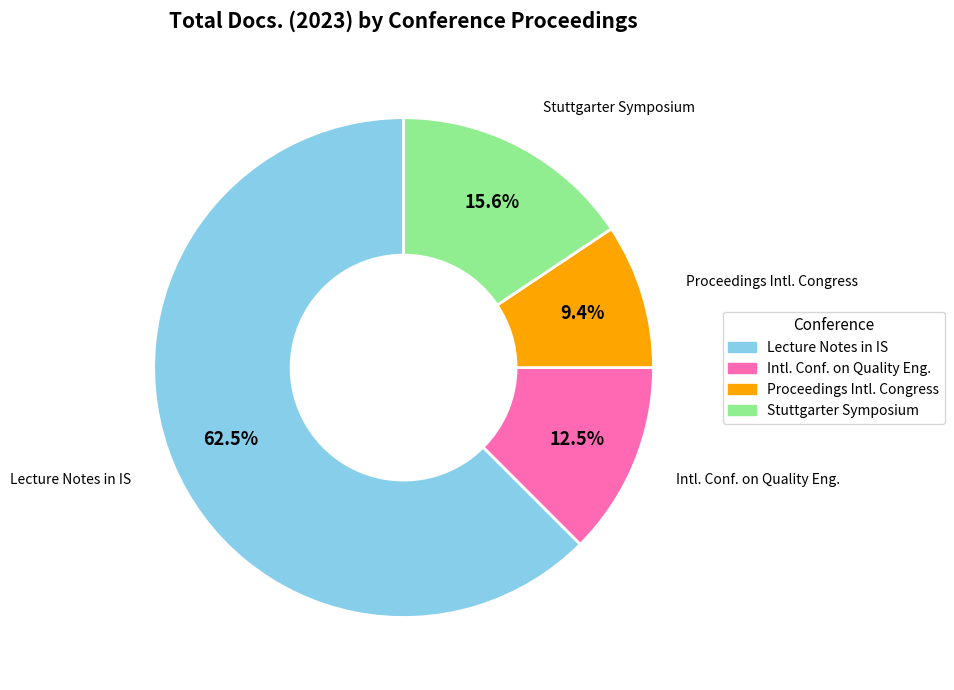

Is there any slice that represents more than half of the pie?

Yes